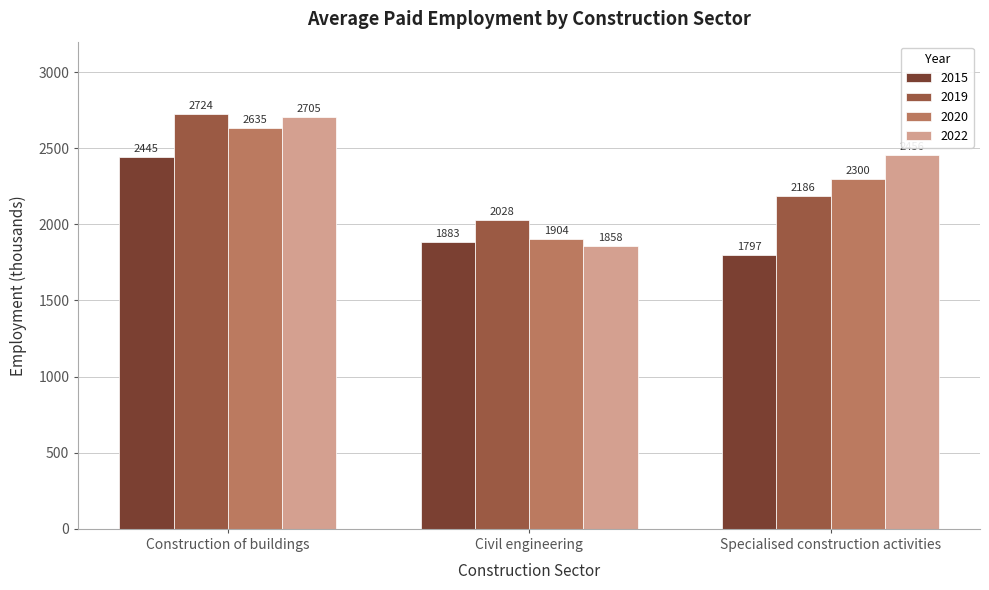

The 2015 series shows 1797 at Specialised construction activities. True or false?

True